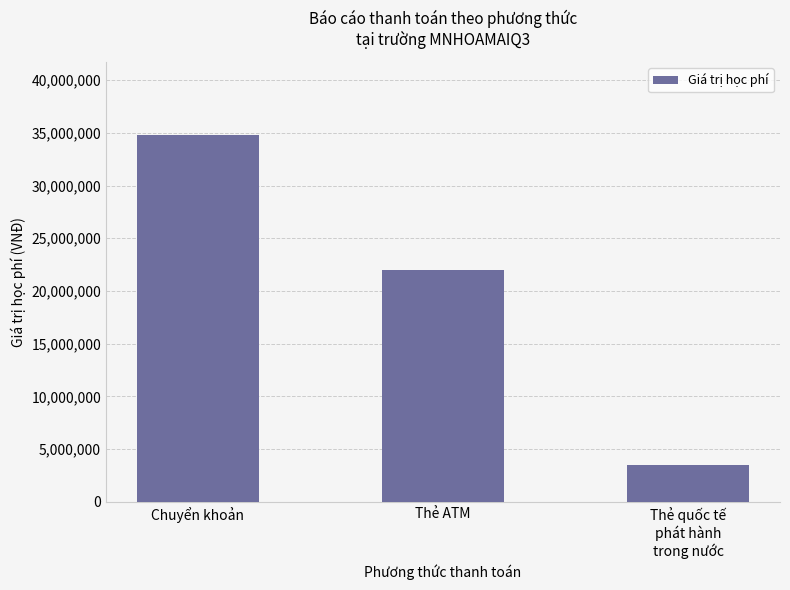

What position from the left is Thẻ ATM?

2